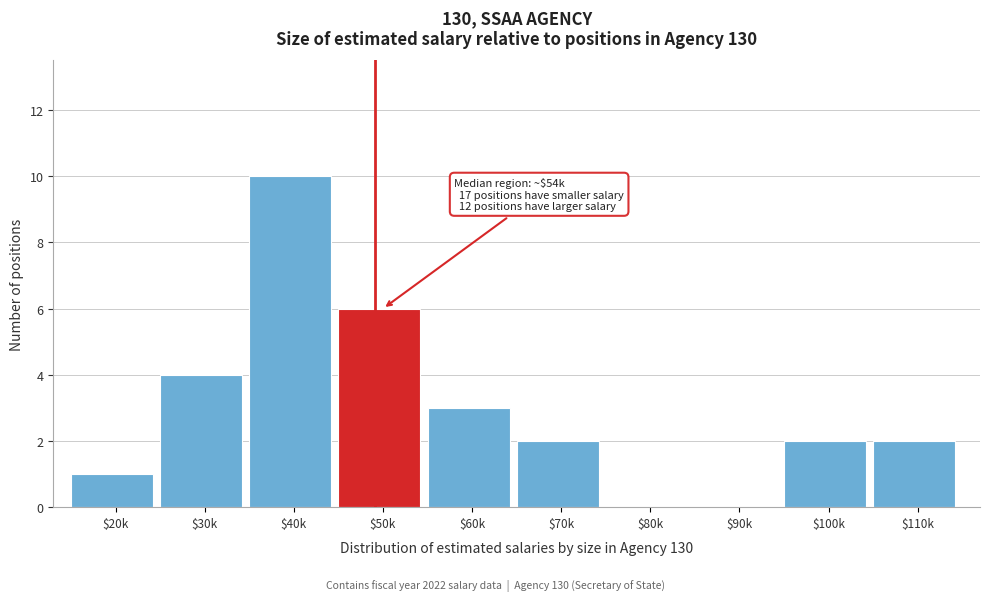

Which category has the highest value across all series?

$40k